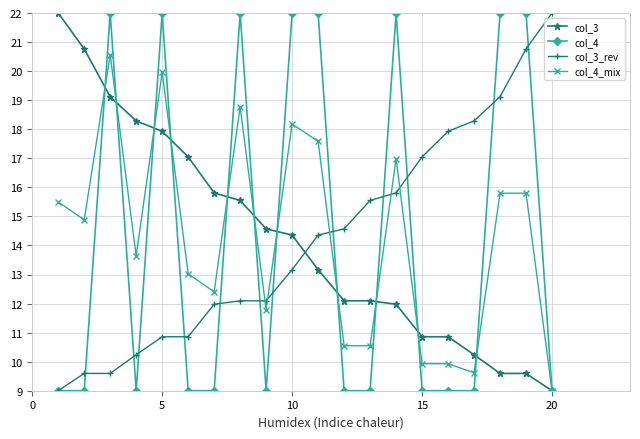

What are all the series names shown in the legend?

col_3, col_4, col_3_rev, col_4_mix